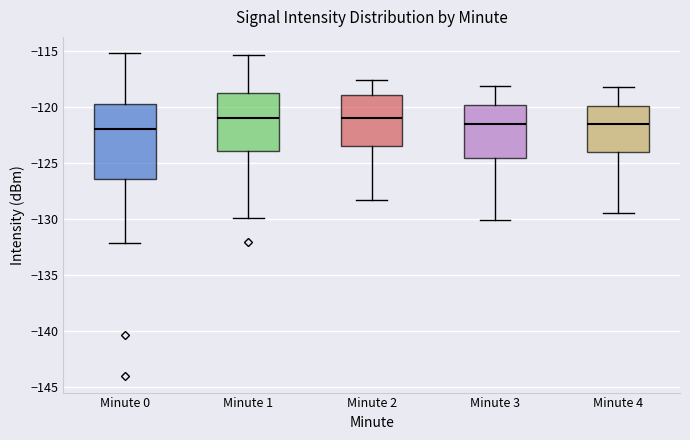

Reading left to right, transcribe this box plot: for each box, give where its median line is, the range the box spans, and where its two whiskers end, as read against the y-axis. The values are not printed on the chart, so give them approximately, as read against the axis.

Minute 0: median -122.0, box -126.5 to -120.0, whiskers -132.0 to -115.0
Minute 1: median -121.0, box -124.0 to -118.5, whiskers -130.0 to -115.5
Minute 2: median -121.0, box -123.5 to -119.0, whiskers -128.5 to -117.5
Minute 3: median -121.5, box -124.5 to -120.0, whiskers -130.0 to -118.0
Minute 4: median -121.5, box -124.0 to -120.0, whiskers -129.5 to -118.0